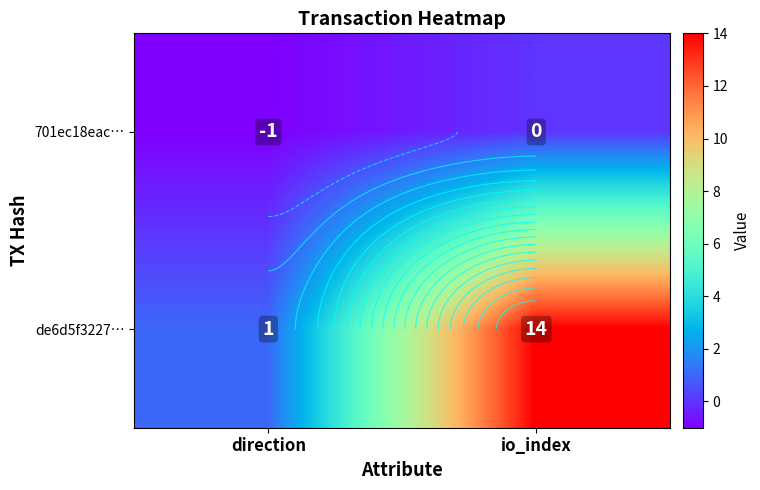

What is the difference between the maximum and minimum values in the 701ec18eac… series?

1